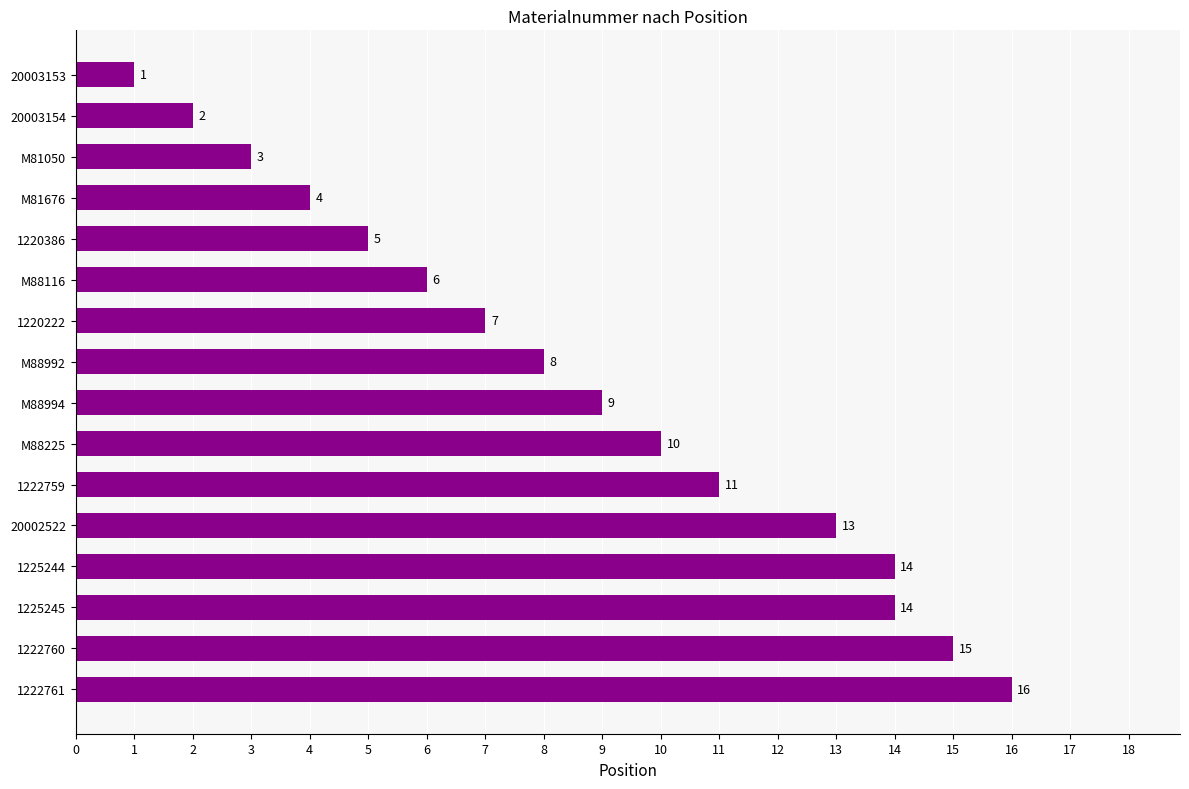

The value at 1220386 is 5. True or false?

True